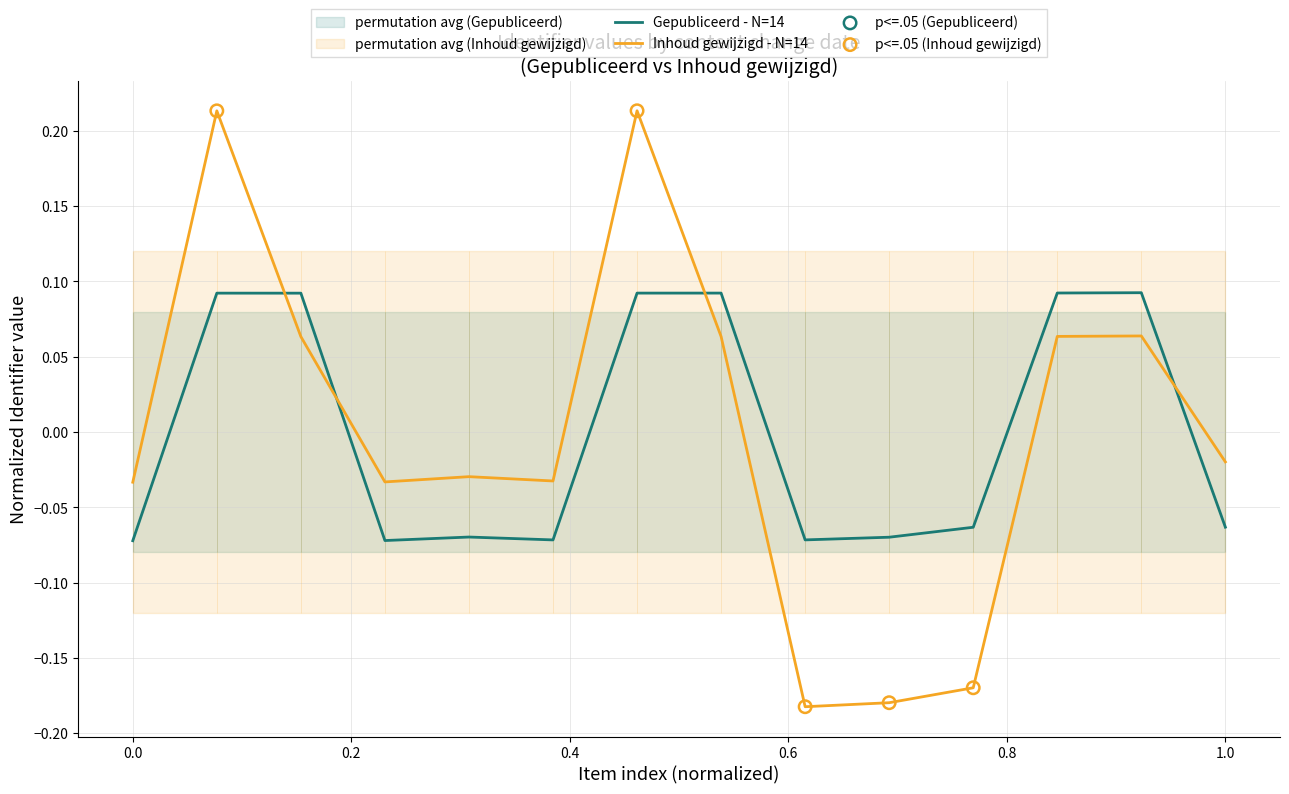

After their last crossing, which series has the higher values: Gepubliceerd - N=14 or Inhoud gewijzigd - N=14?

Inhoud gewijzigd - N=14